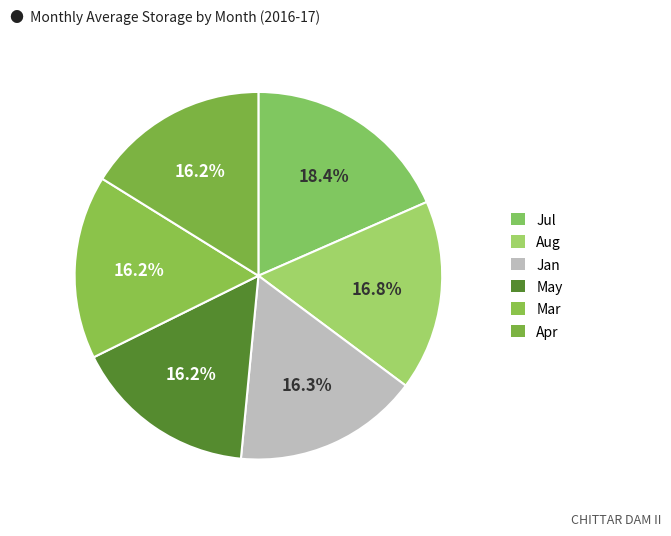

Is there a majority slice in this chart?

No